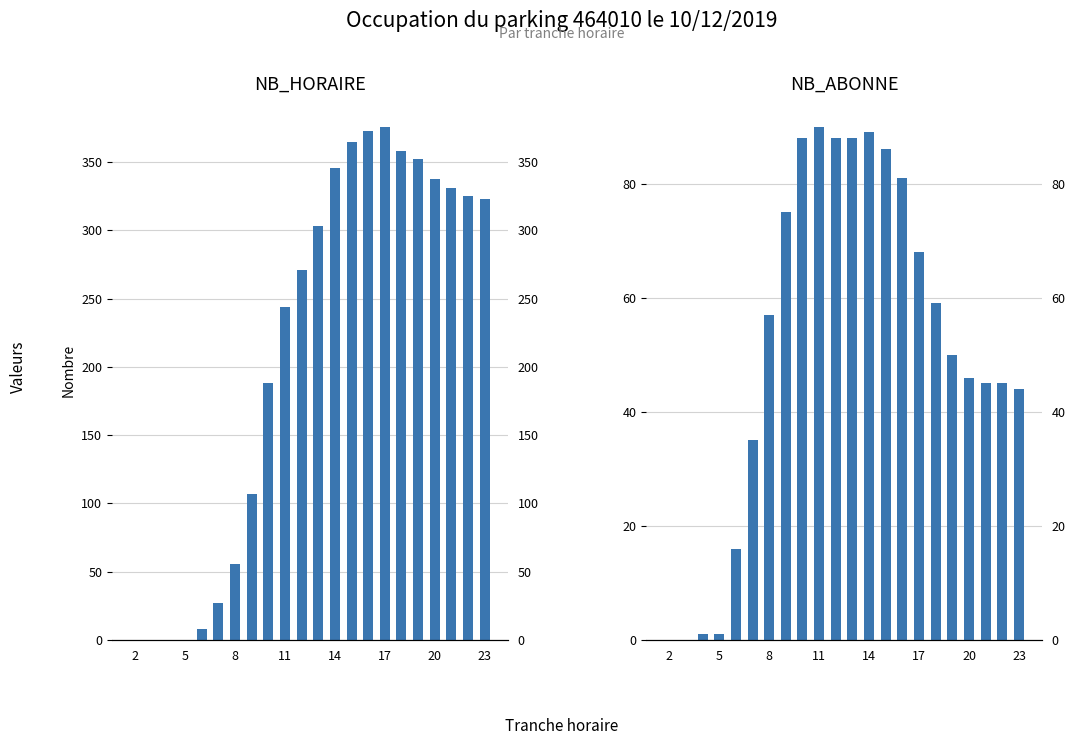

At how many categories does at least one series exceed 320?

10